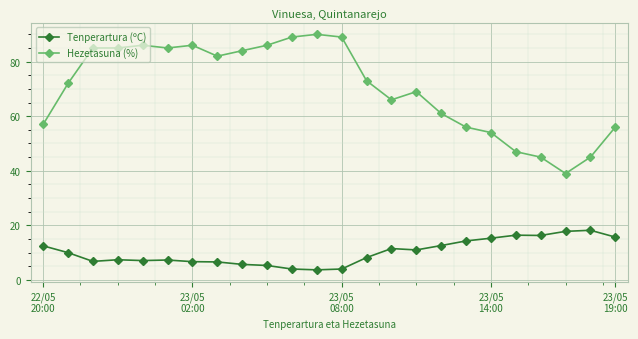

True or false: Hezetasuna (%) and Tenperartura (ºC) intersect in this chart.

False